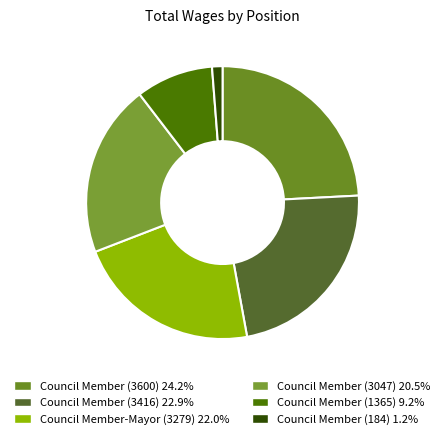

Count the number of slices in the pie.

6